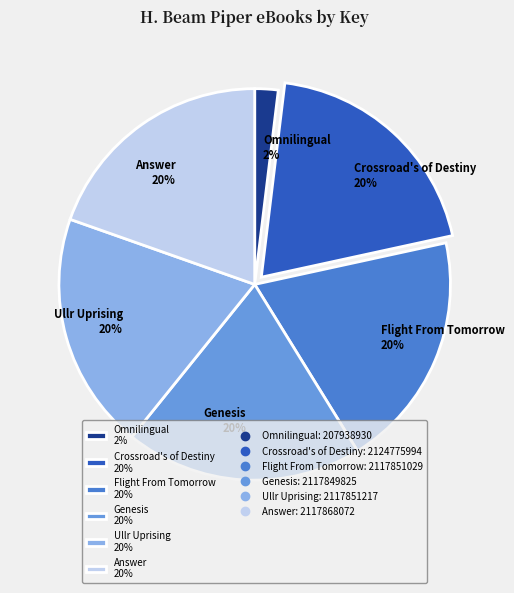

Approximately how many times larger is the value at Ullr Uprising 20% compared to Genesis 20%?

1.0